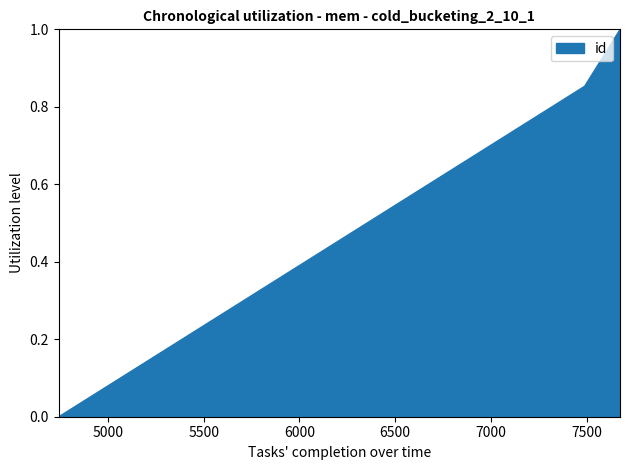

What is the difference between the maximum and minimum values?

1.0